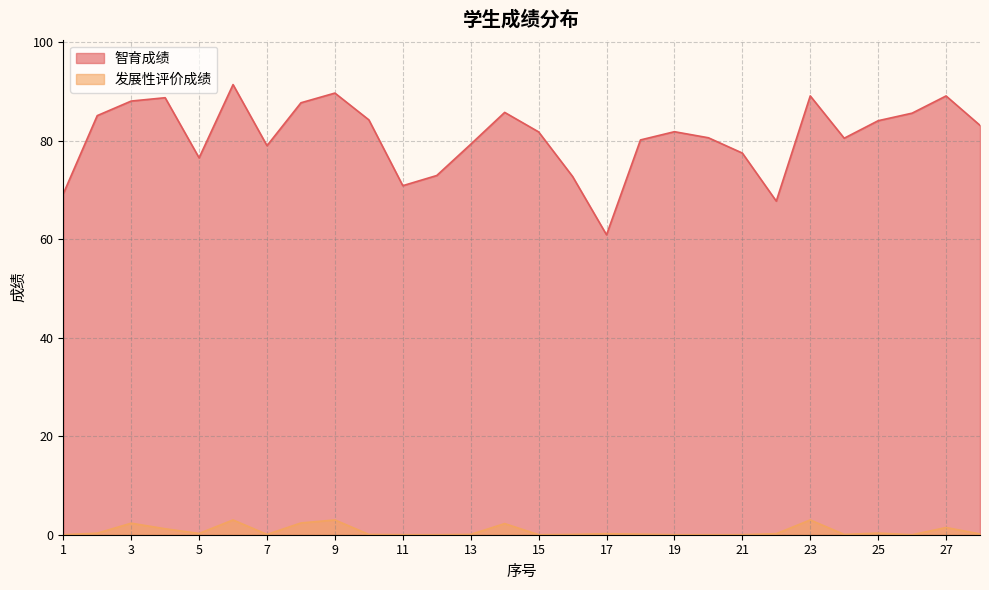

How many positive values does the 发展性评价成绩 series have?

20